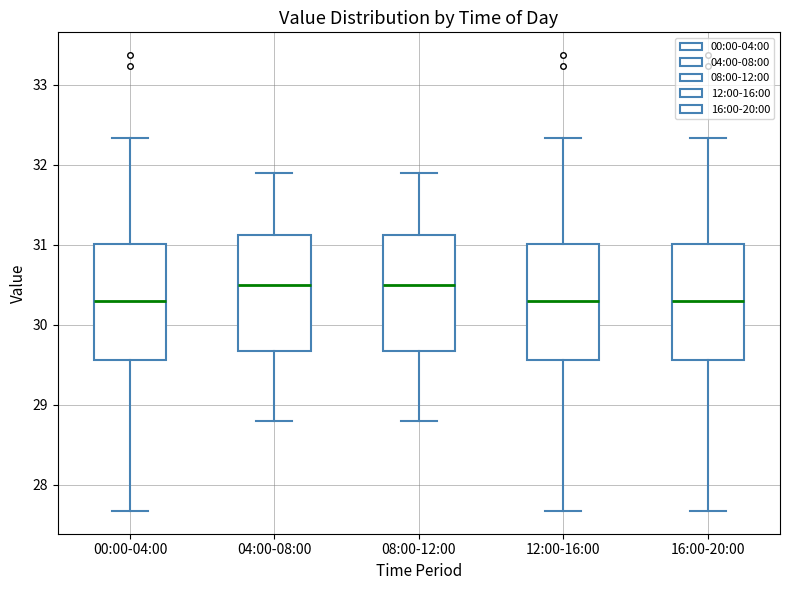

Where does the median line of the box for 08:00-12:00 sit on the y-axis? The values are not printed on the chart, so give them approximately, as read against the axis.

30.5